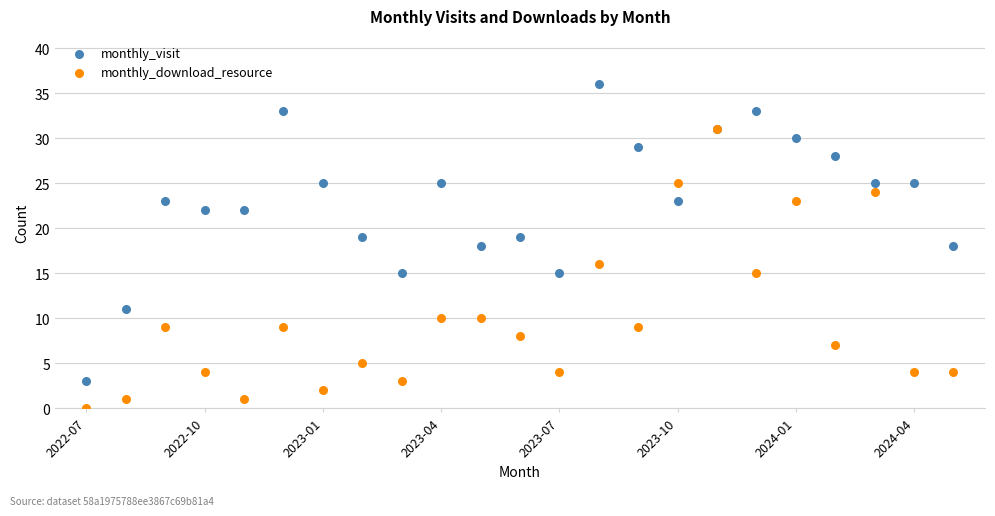

What are all the series names shown in the legend?

monthly_visit, monthly_download_resource